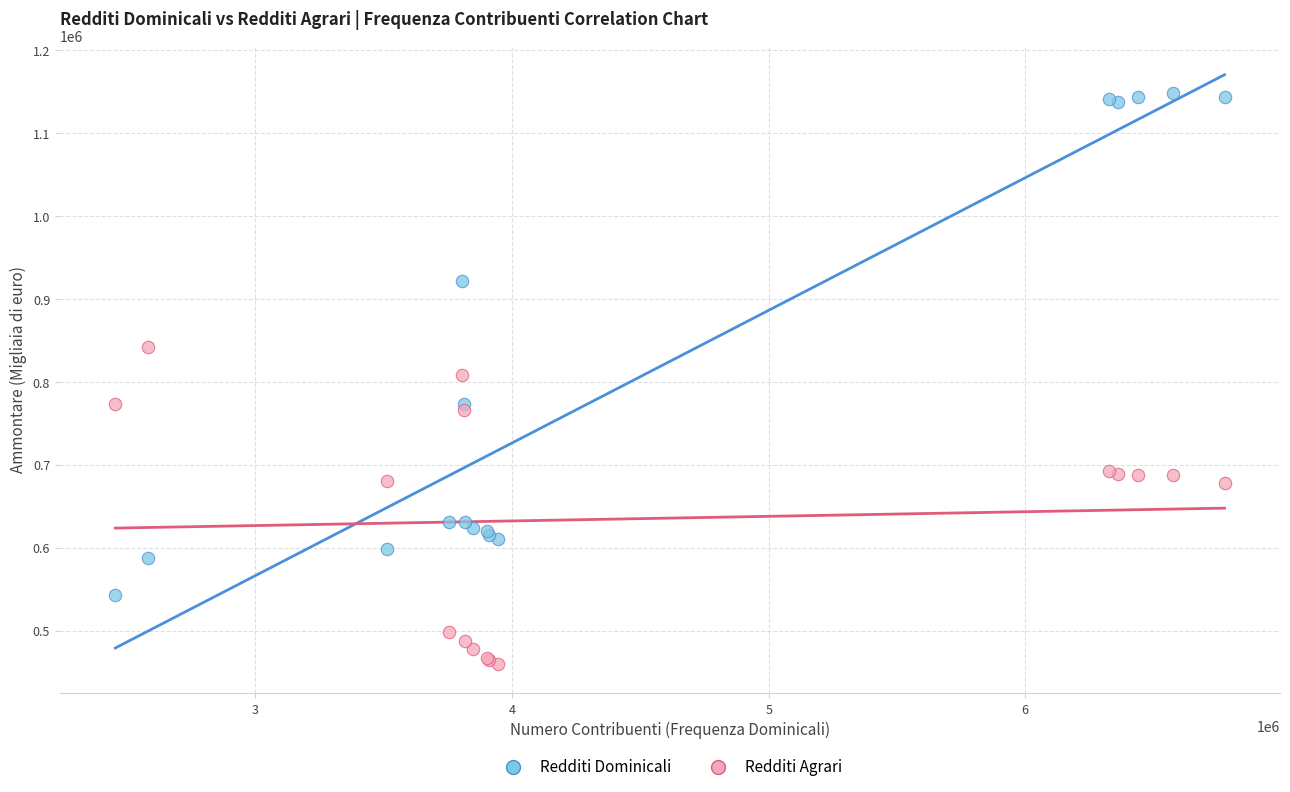

Which series reaches the minimum Y coordinate?

Redditi Agrari